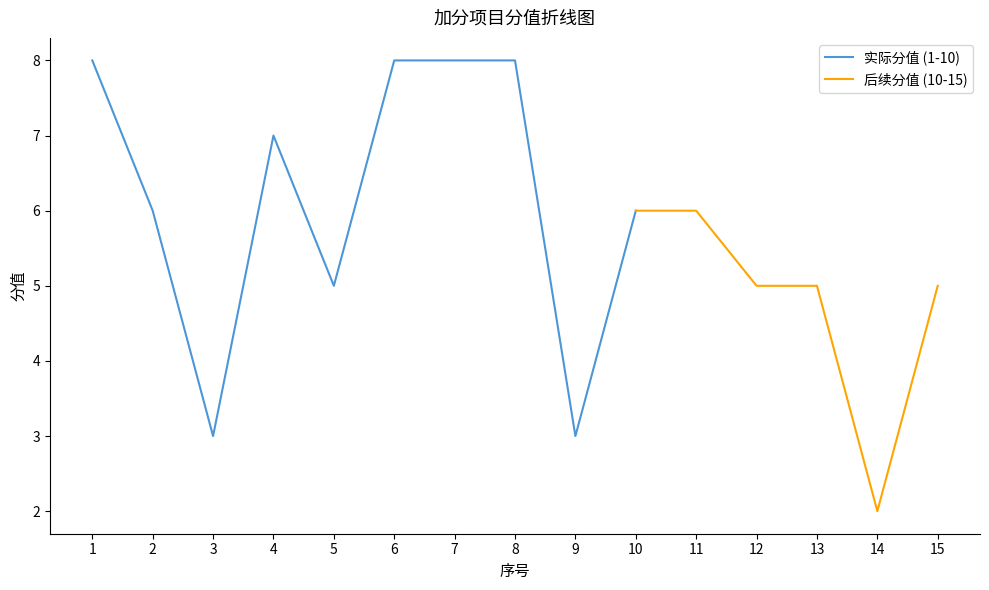

What is the minimum value shown in the chart?

2